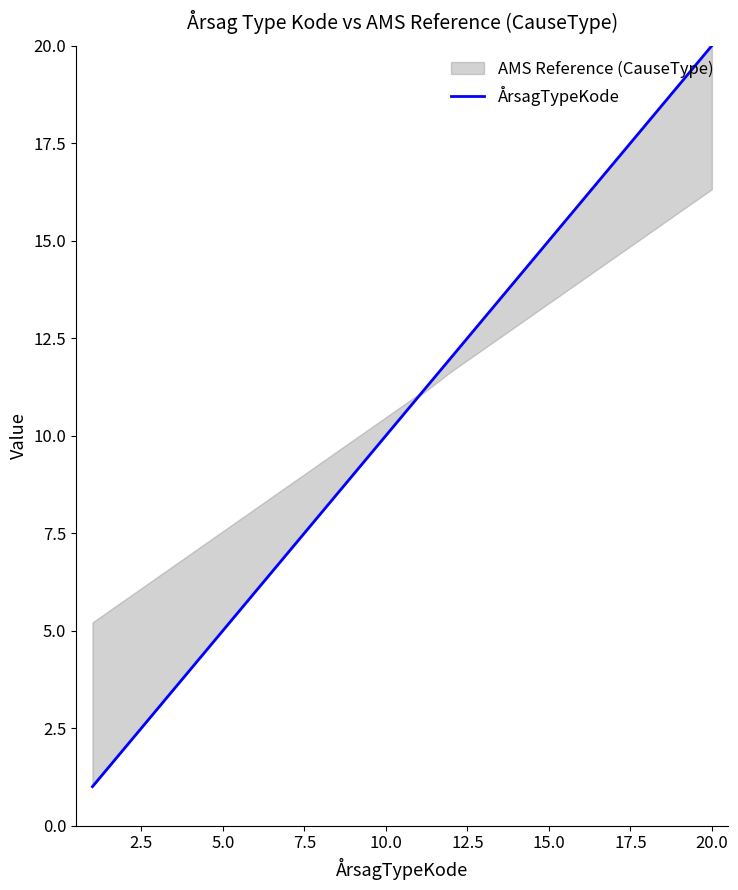

How many data points are less than 11?

9